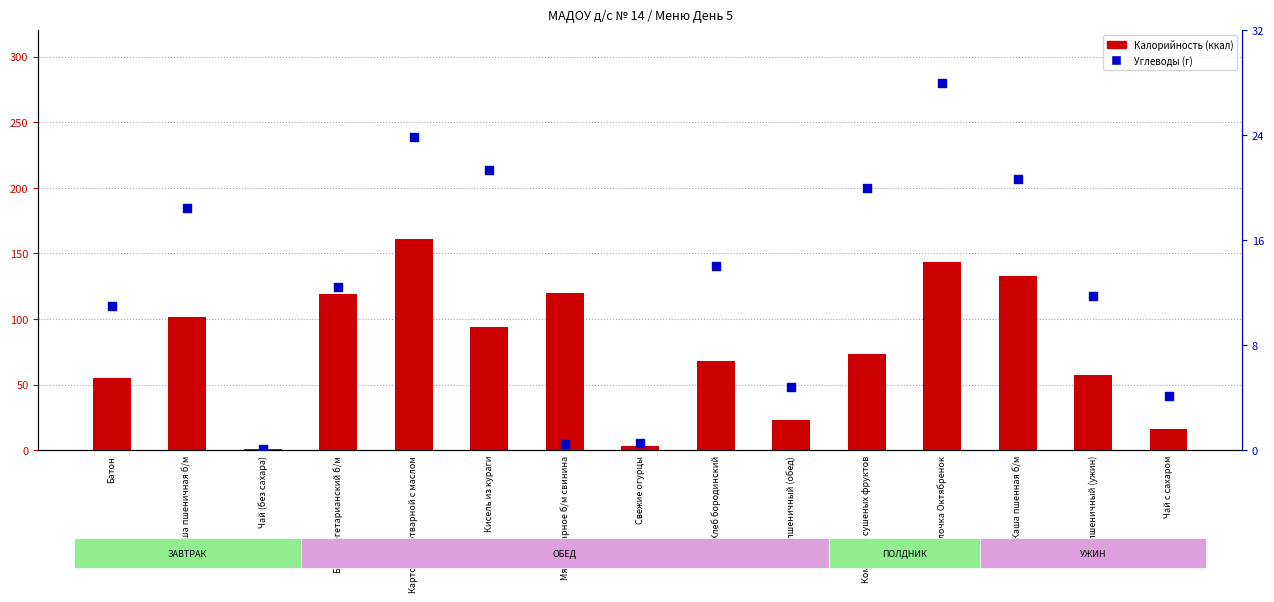

Is the value of Углеводы (г) at Булочка Октябренок greater than the value of Калорийность (ккал) at Хлеб пшеничный (ужин)?

No